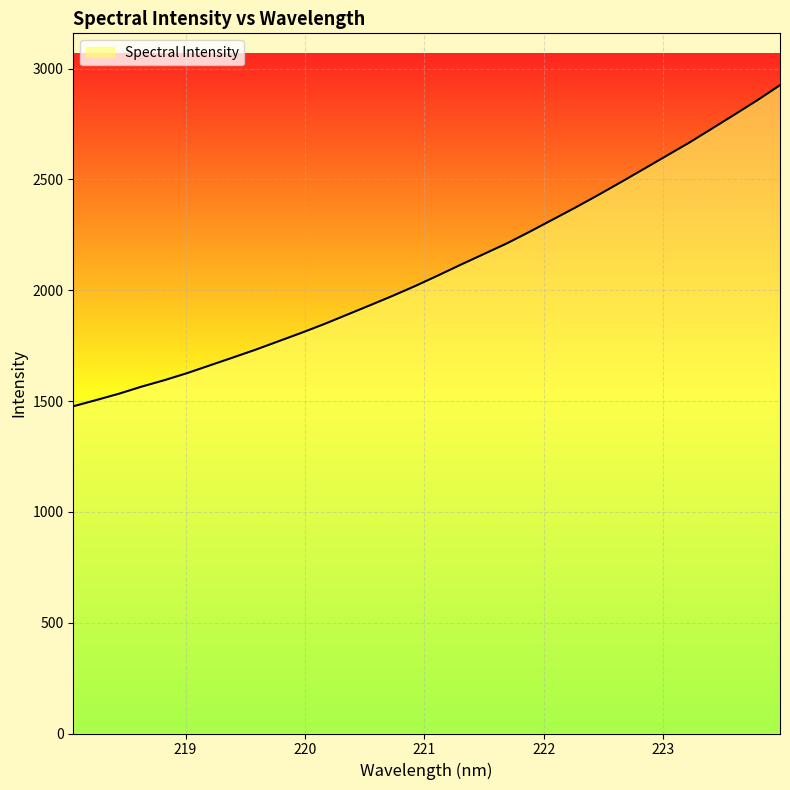

What is the average value?

2099.3